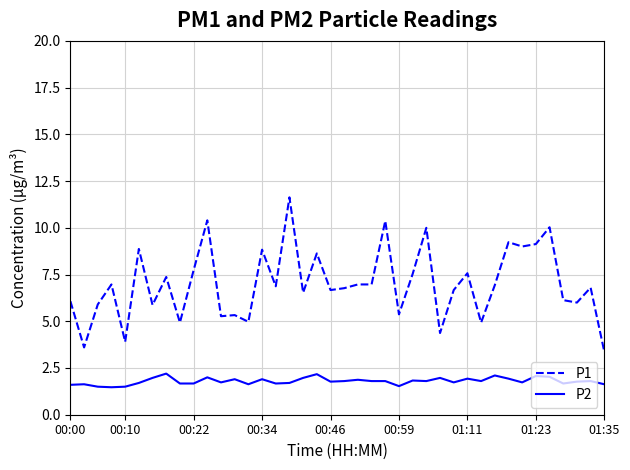

What is the sum of all P2 values?

71.9